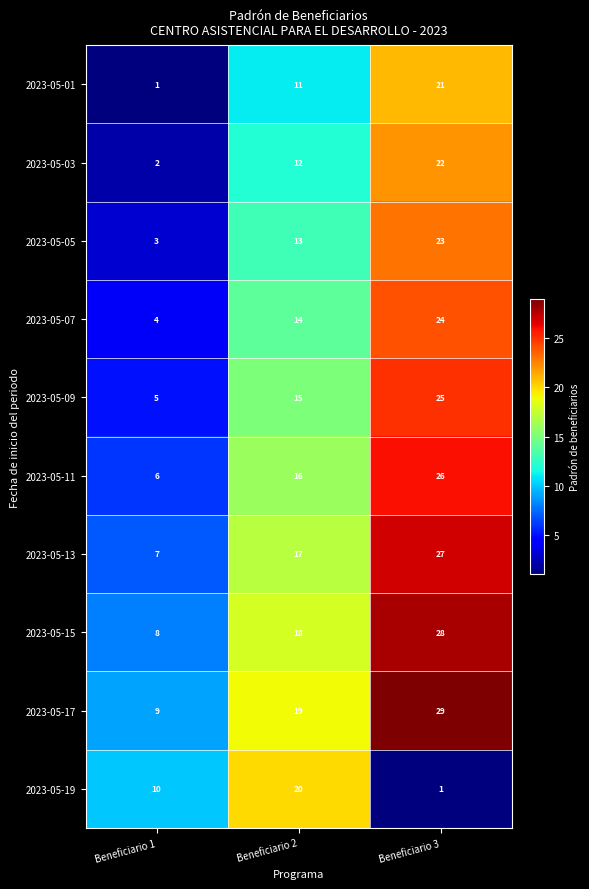

What is the approximate value of 2023-05-01 at Beneficiario 3, to the nearest 10?

20